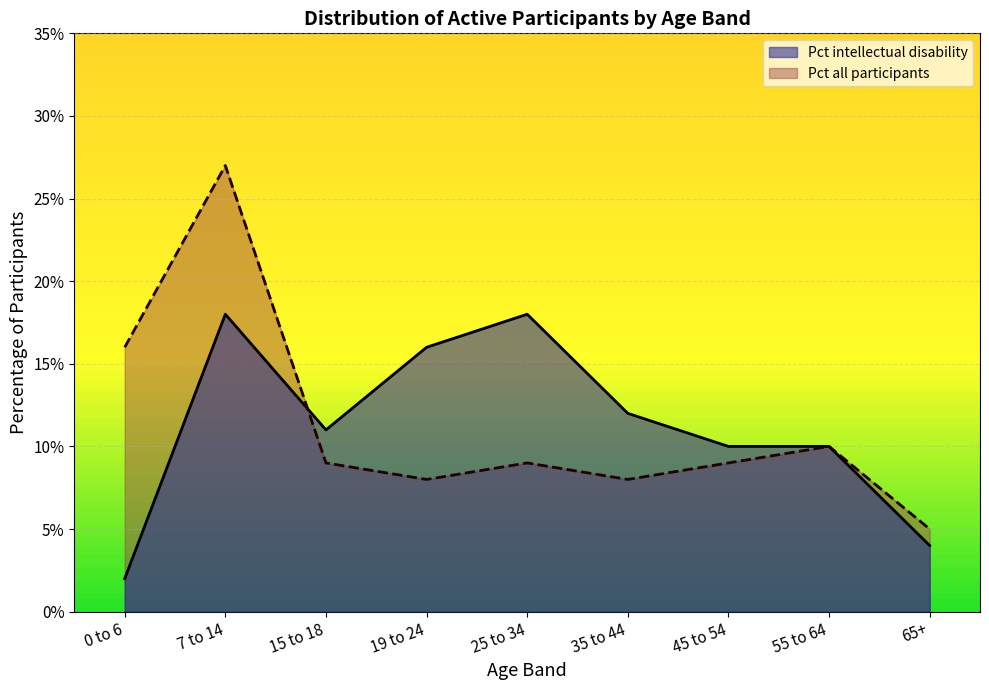

At which category does All participants reach its first local peak?

7 to 14